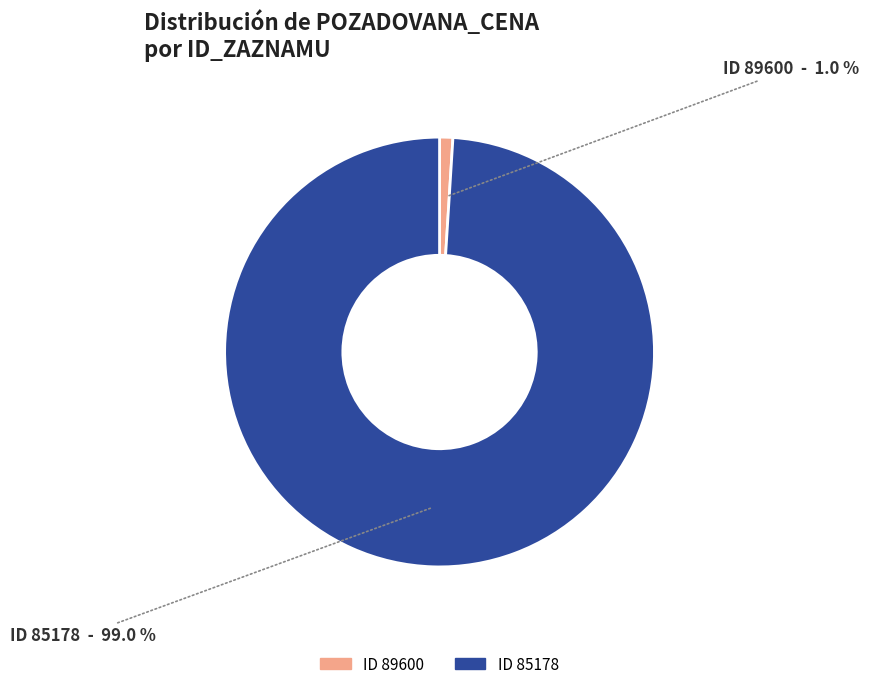

Is there a majority slice in this chart?

Yes